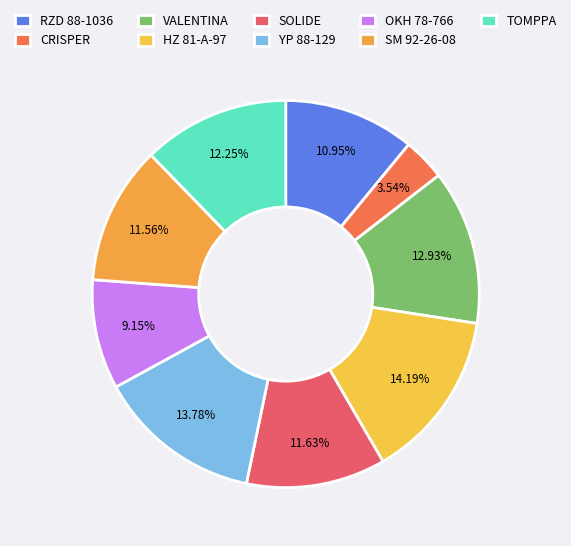

To the nearest percent, what percentage of the pie is HZ 81-A-97?

14%